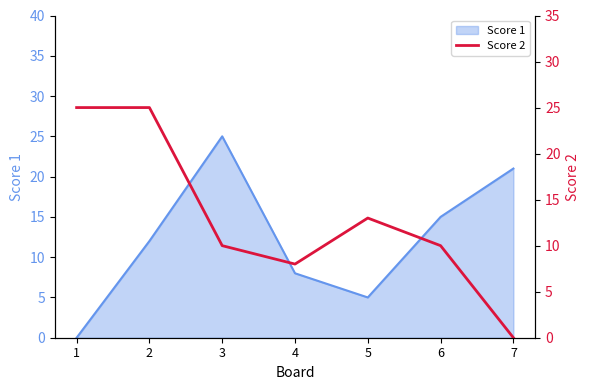

At which label does Score 1 reach its peak?

3